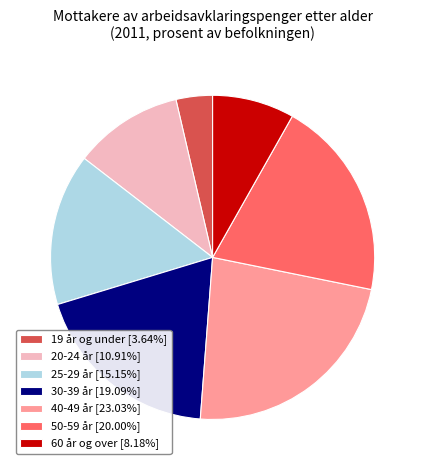

Do 19 år og under and 20-24 år together represent more than half of the pie?

No